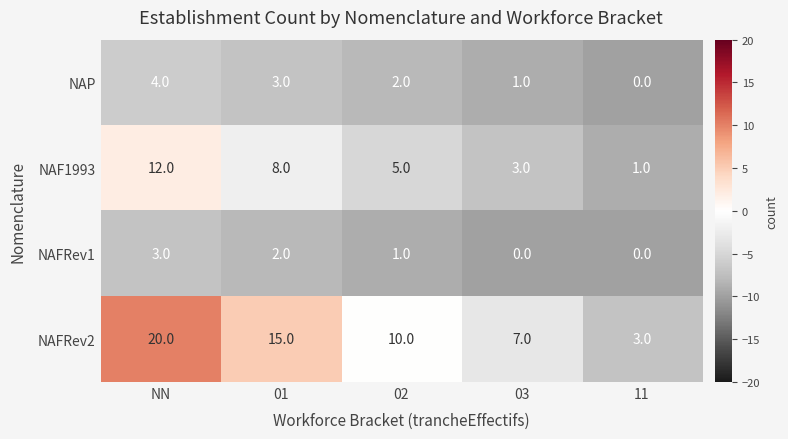

What is the spread (max minus min) of values at 03?

7